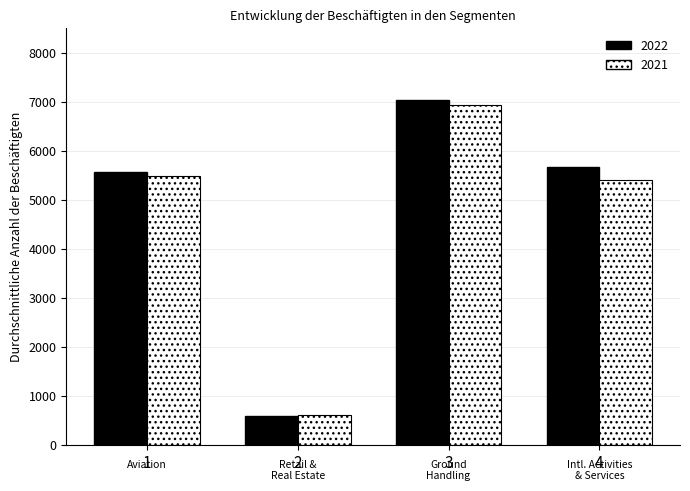

What is the difference between the maximum and minimum values in the 2022 series?

6459